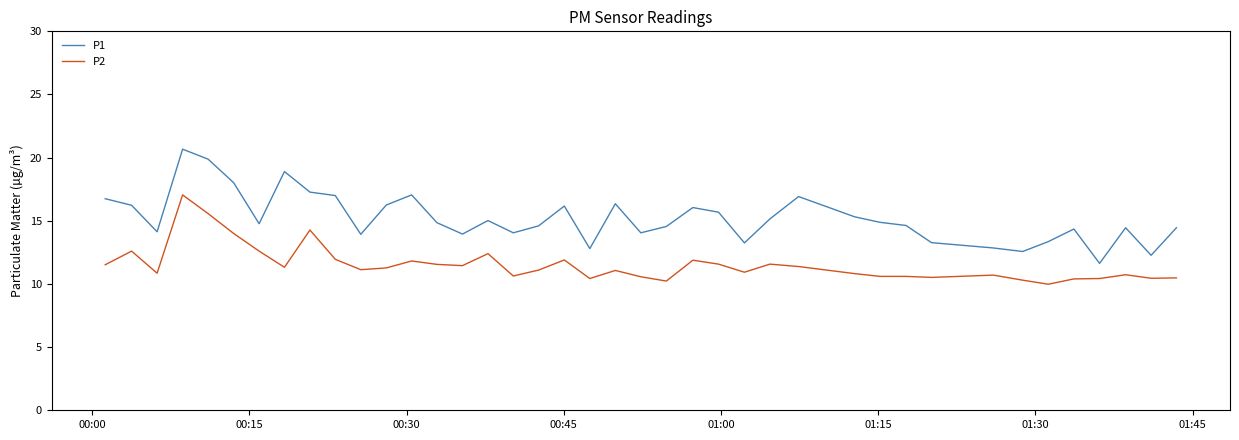

What is the maximum value shown in the chart?

20.7